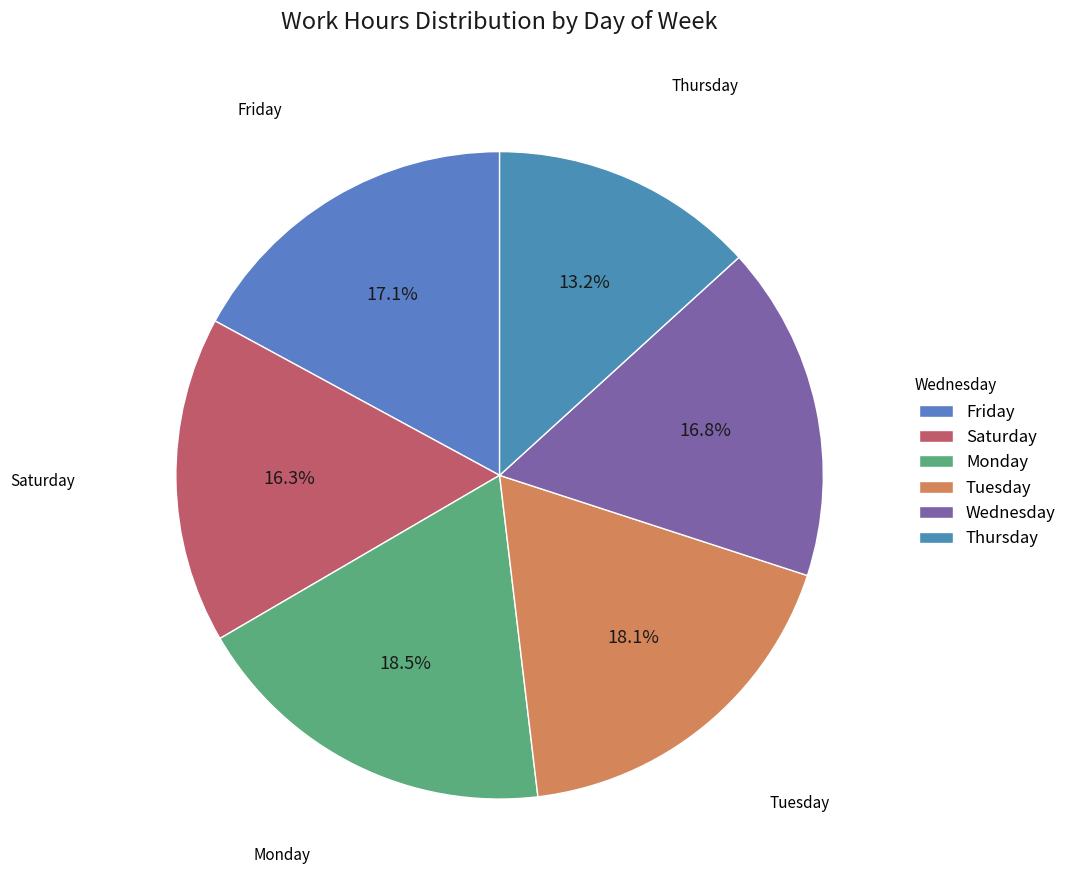

Do Saturday and Monday together represent more than half of the pie?

No